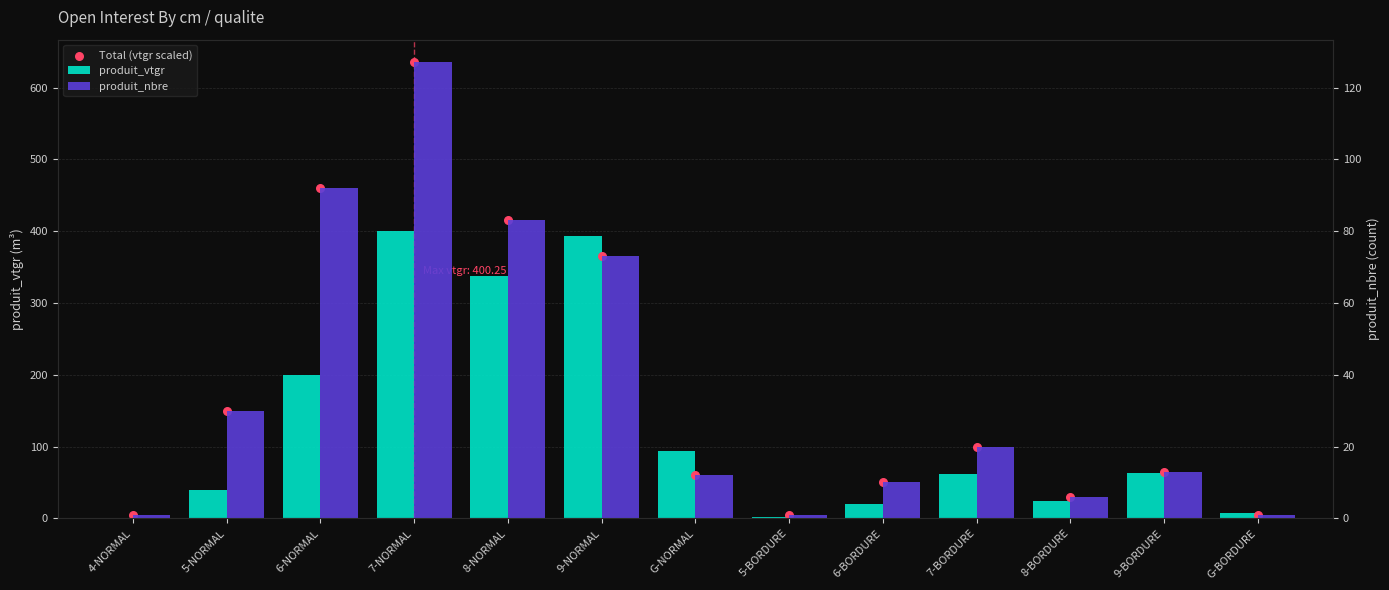

What is the total value across all series at 8-NORMAL?

834.9